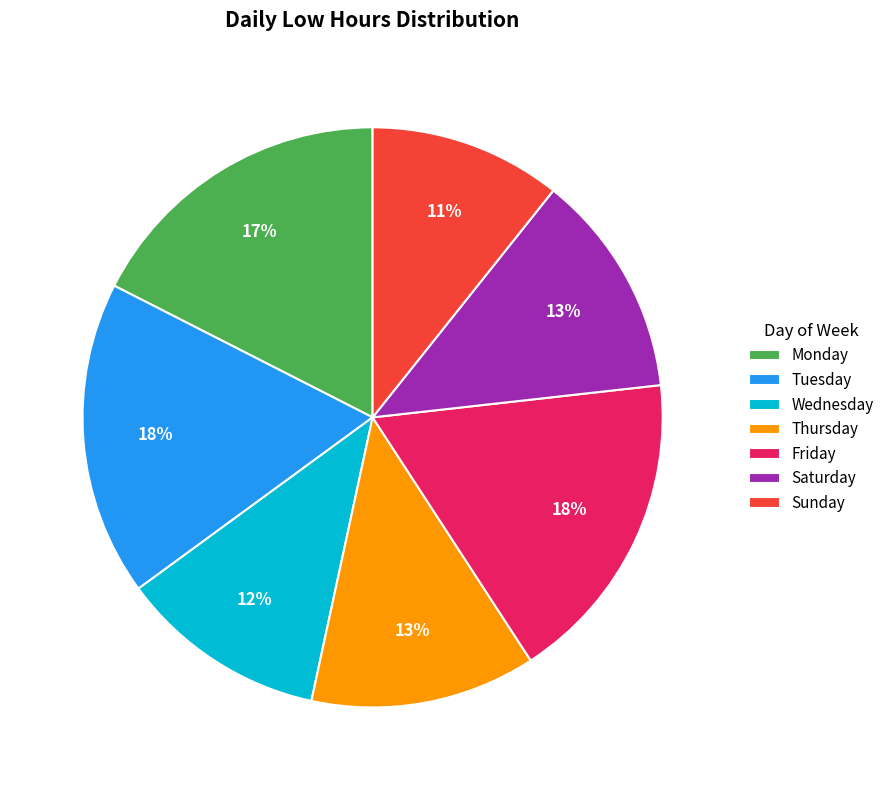

Combined, do Sunday and Saturday account for over 50%?

No